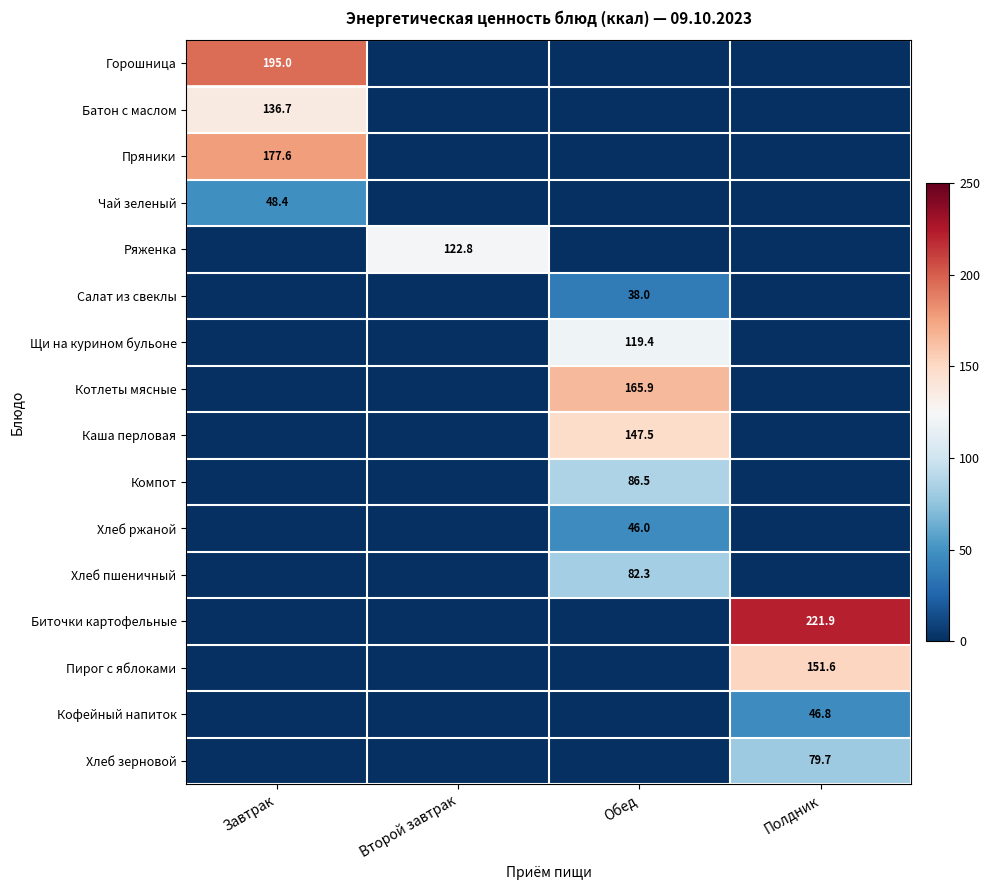

How many data points in Кофейный напиток are above 0?

1